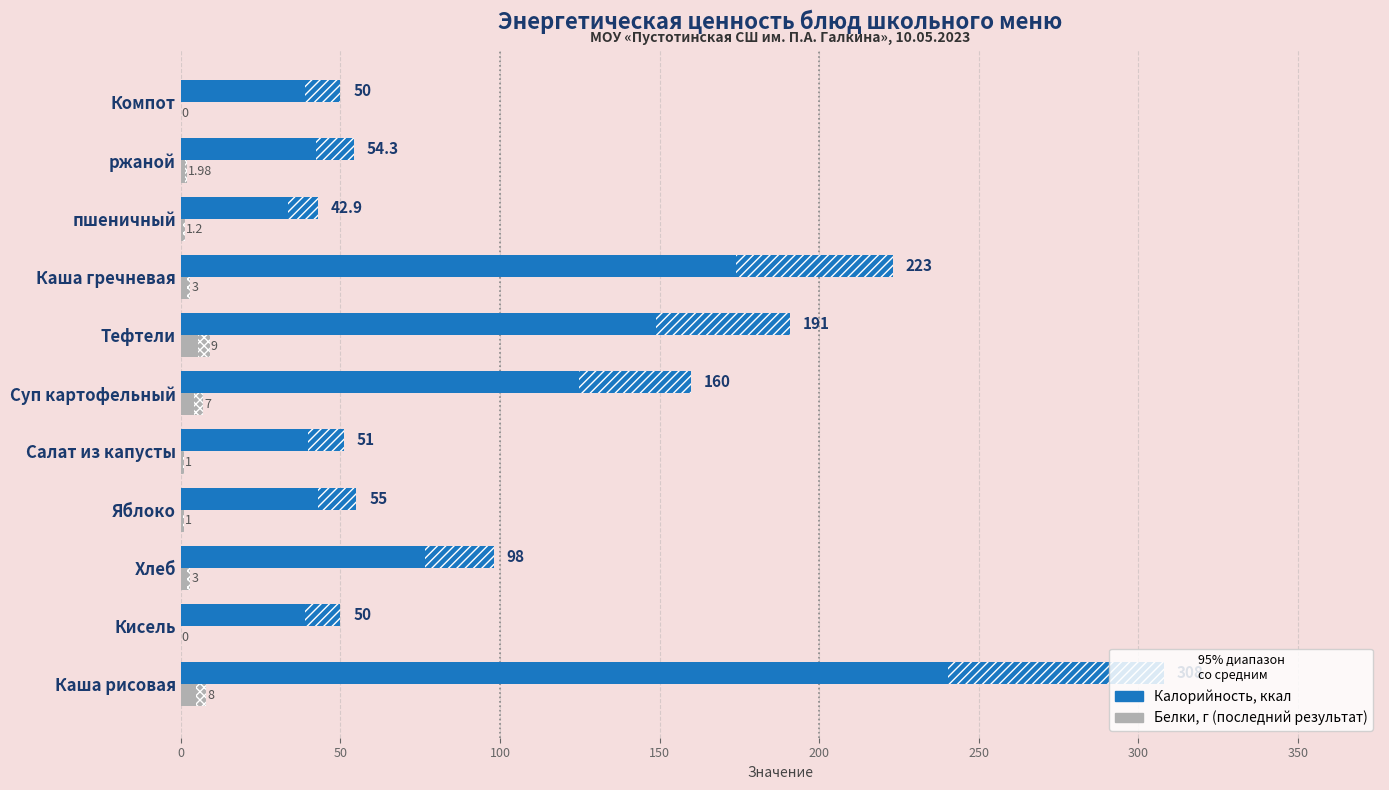

What is the average value of the Калорийность, ккал series?

116.7